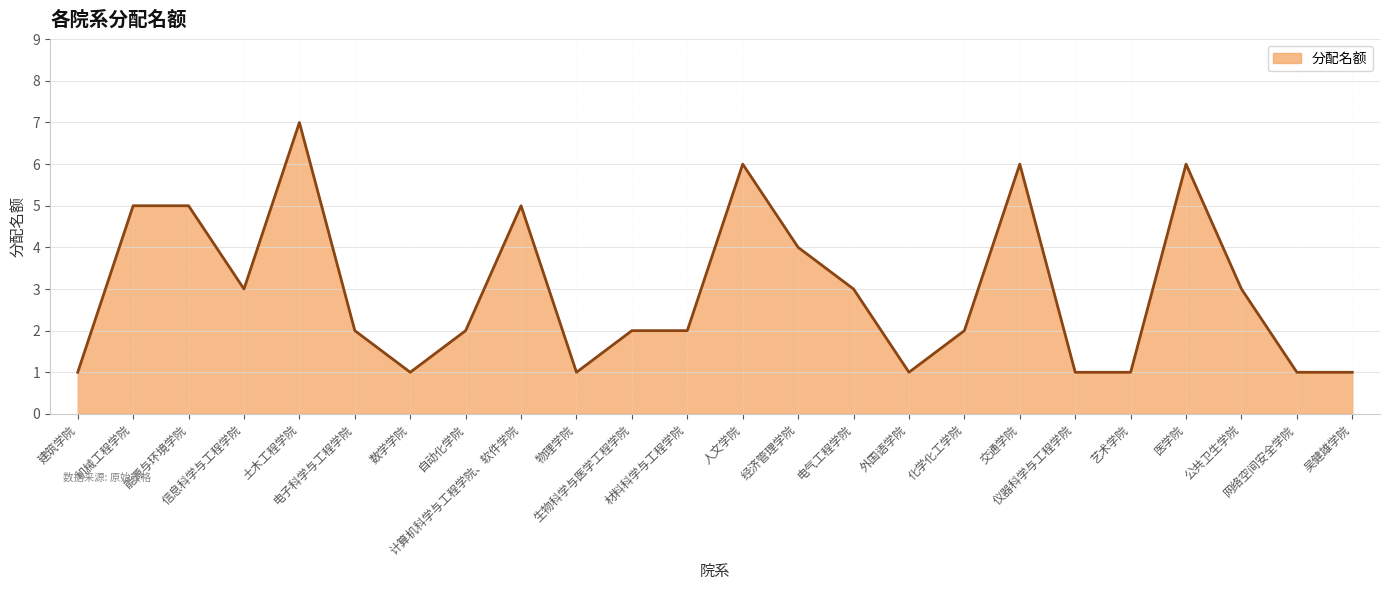

What is the difference between the maximum and minimum values?

6